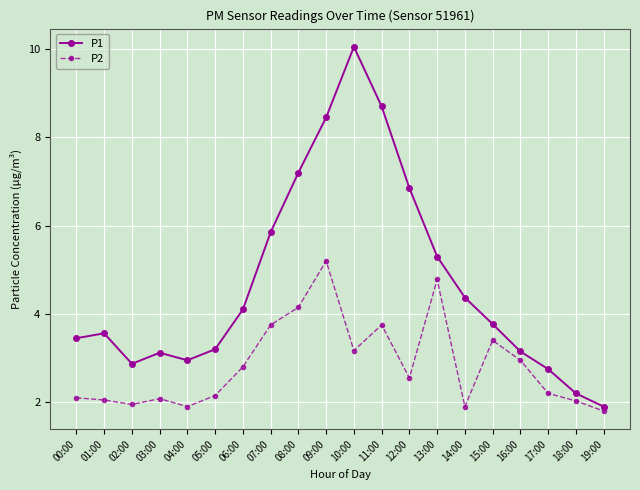

The value of P2 at 01:00 is 2.0. True or false?

True